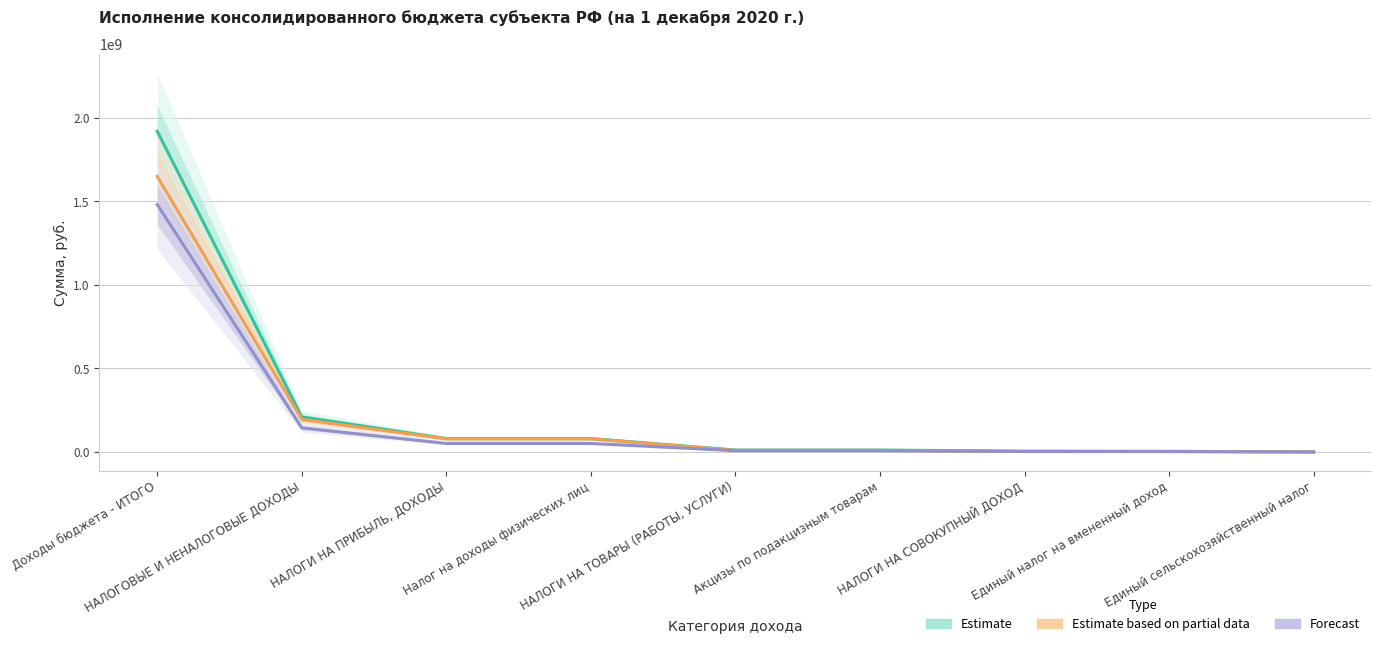

True or false: Бюджеты муниципальных районов (исп.) and Утвержденные назначения (консол.) intersect in this chart.

False